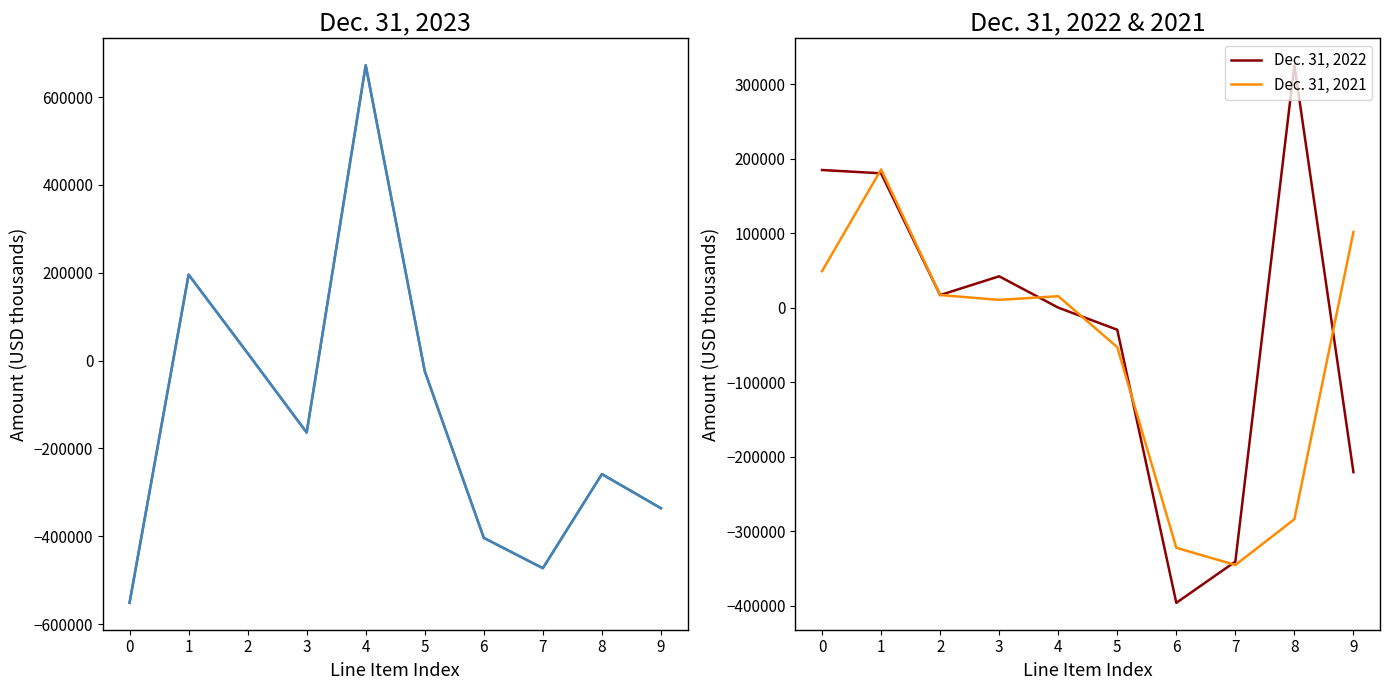

In Dec. 31, 2021, how many points are higher than both neighbors (excluding endpoints)?

2